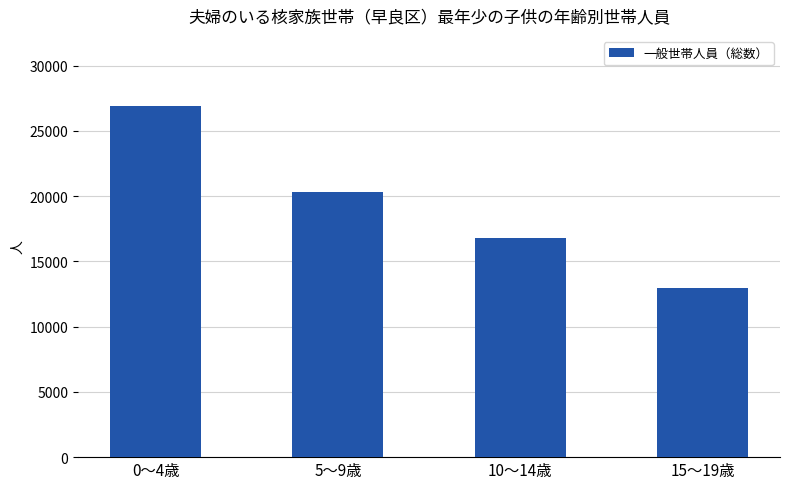

Which has a higher value, 10〜14歳 or 5〜9歳?

5〜9歳